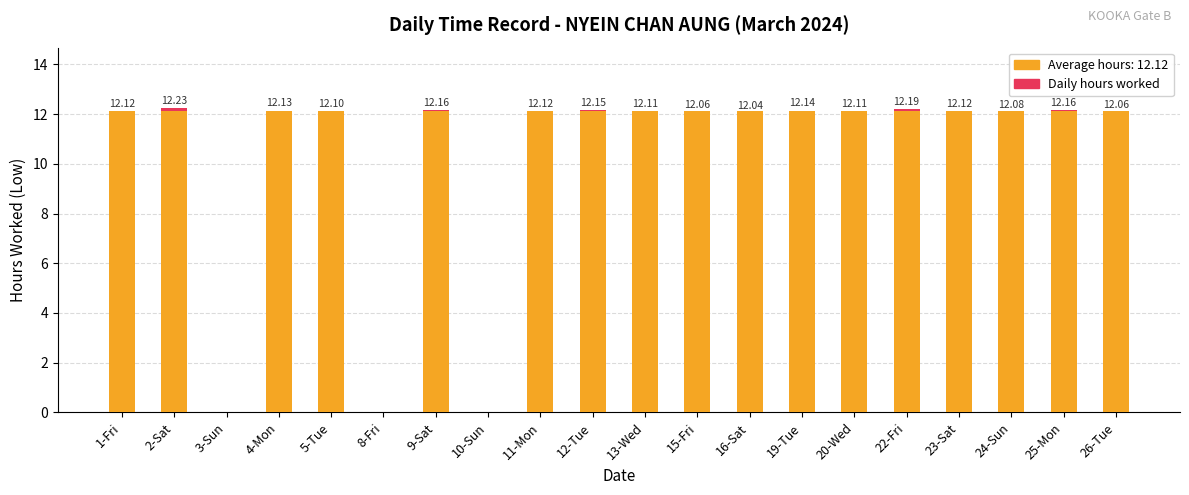

How many categories are shown in the chart?

20